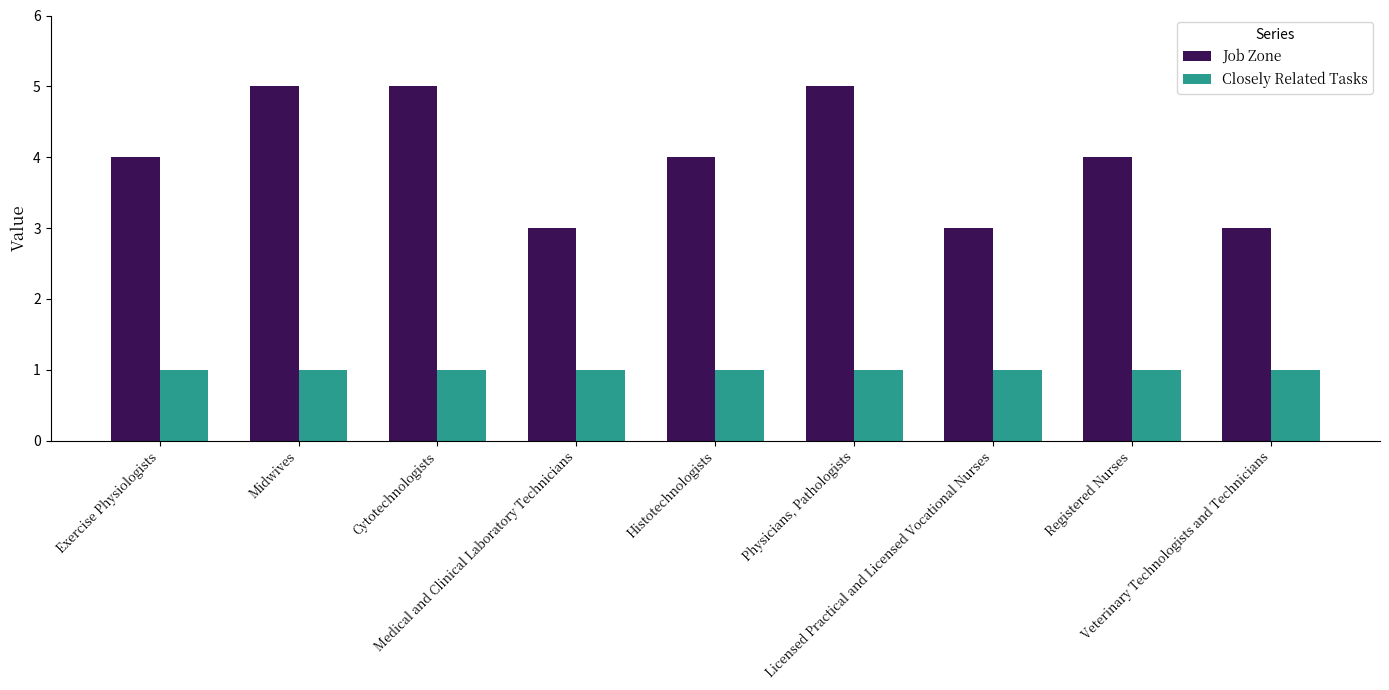

What is the spread (max minus min) of values at Medical and Clinical Laboratory Technicians?

2